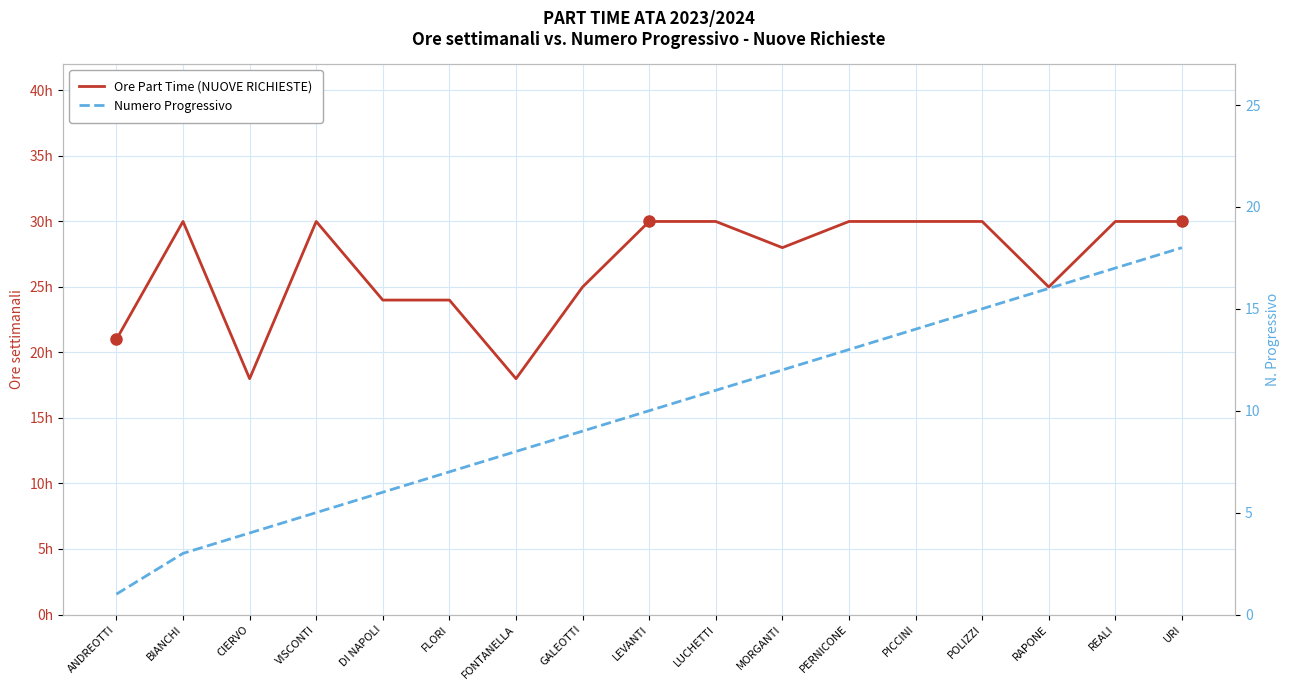

Count the number of categories in the chart.

17